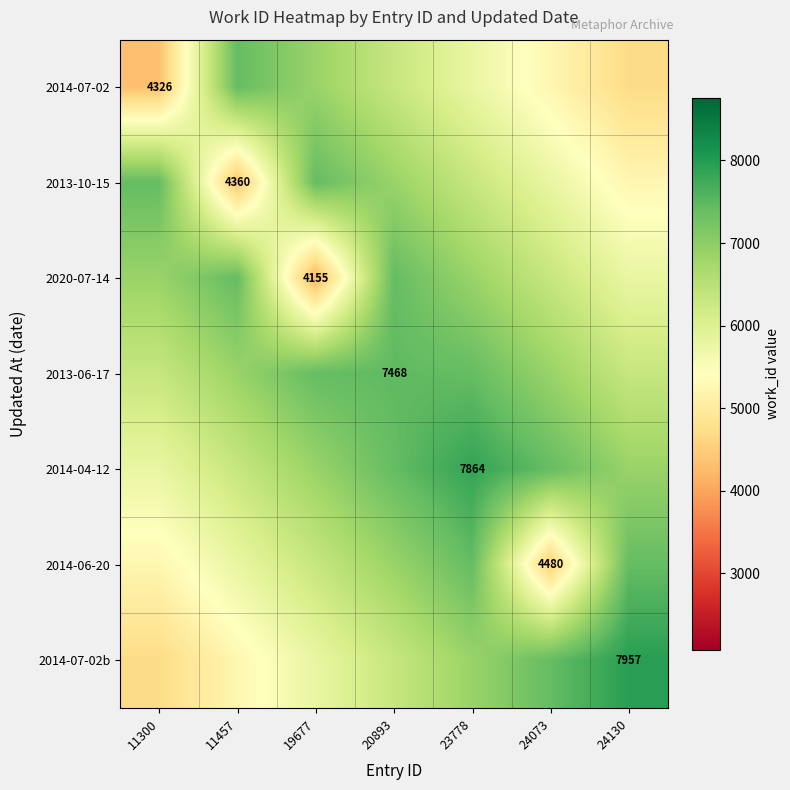

What is the difference between the maximum and second lowest values in the 2014-07-02 series?

2715.7